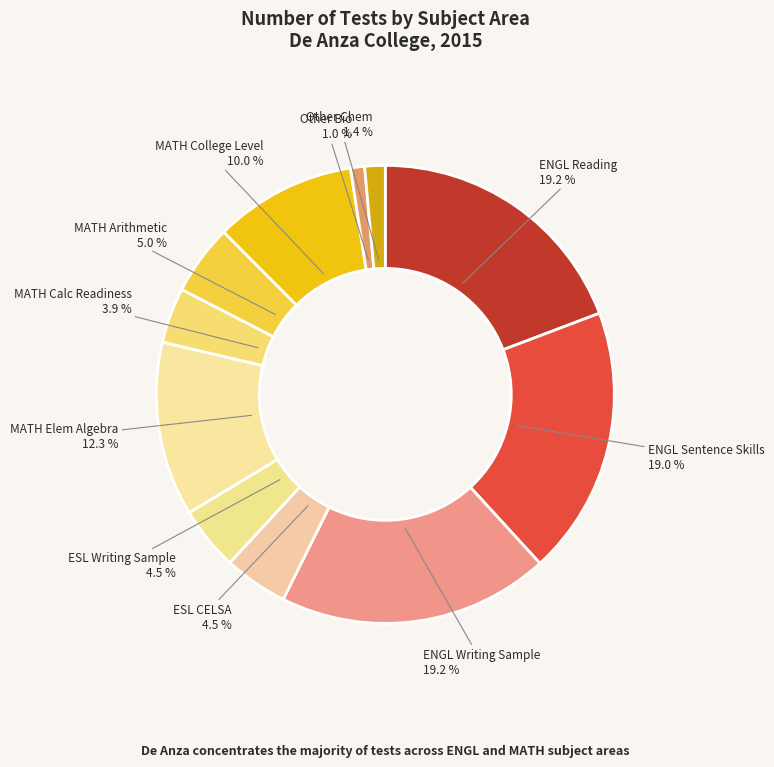

Is there a majority slice in this chart?

No